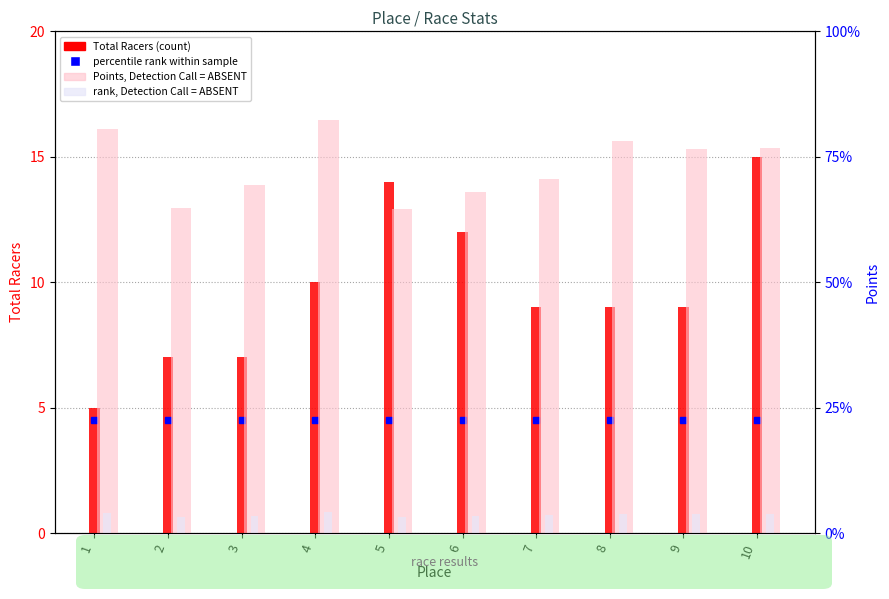

How many bars are there in total?

30